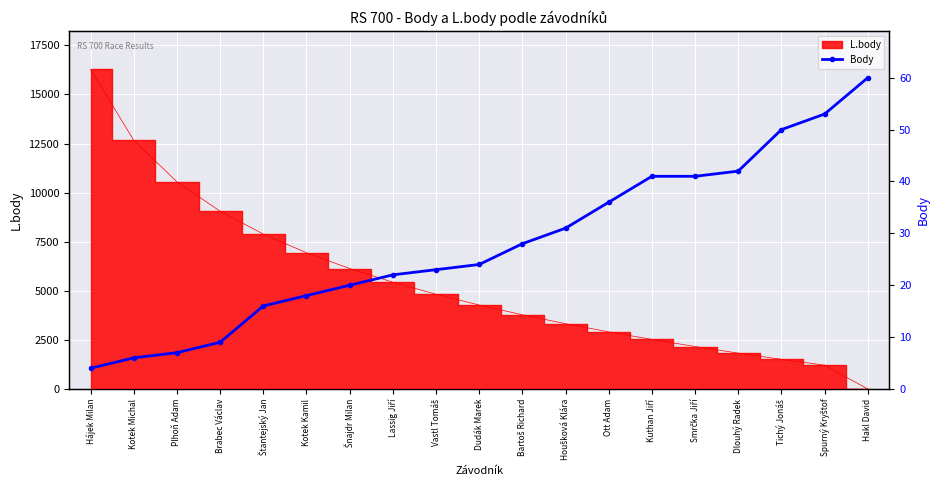

Reading left to right, transcribe all the data shown in this chart.

4	6	7	9	16	18	20	22	23	24	28	31	36	41	41	42	50	53	60